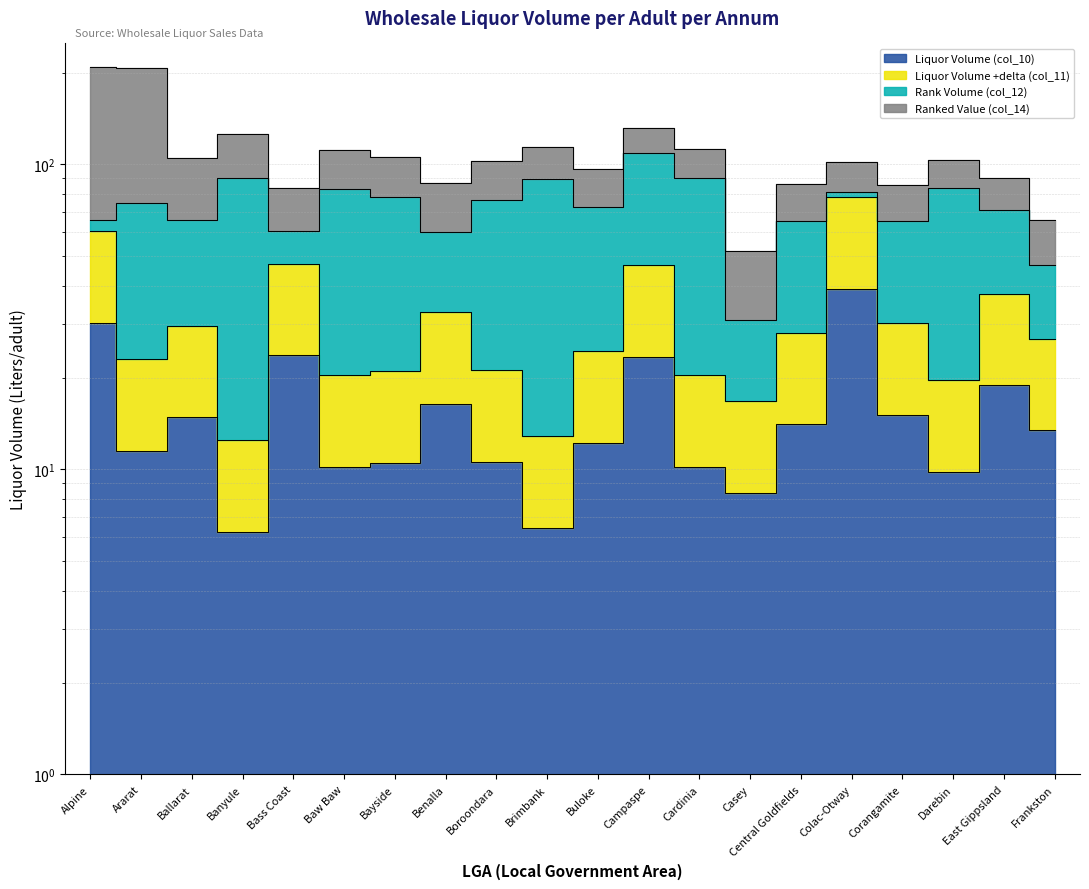

What is the label of the 16th point from the left?

Colac-Otway